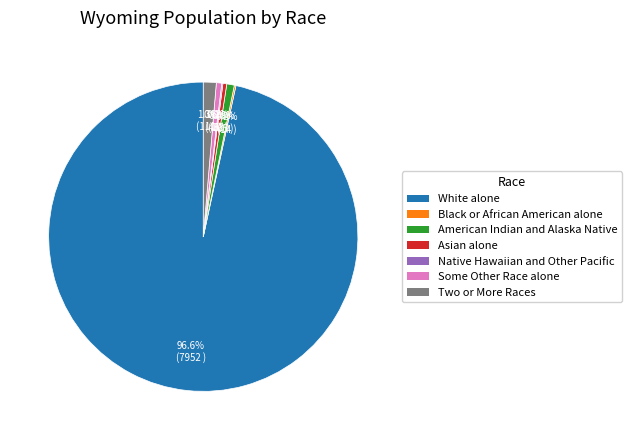

Which category has the biggest portion of the pie?

White alone